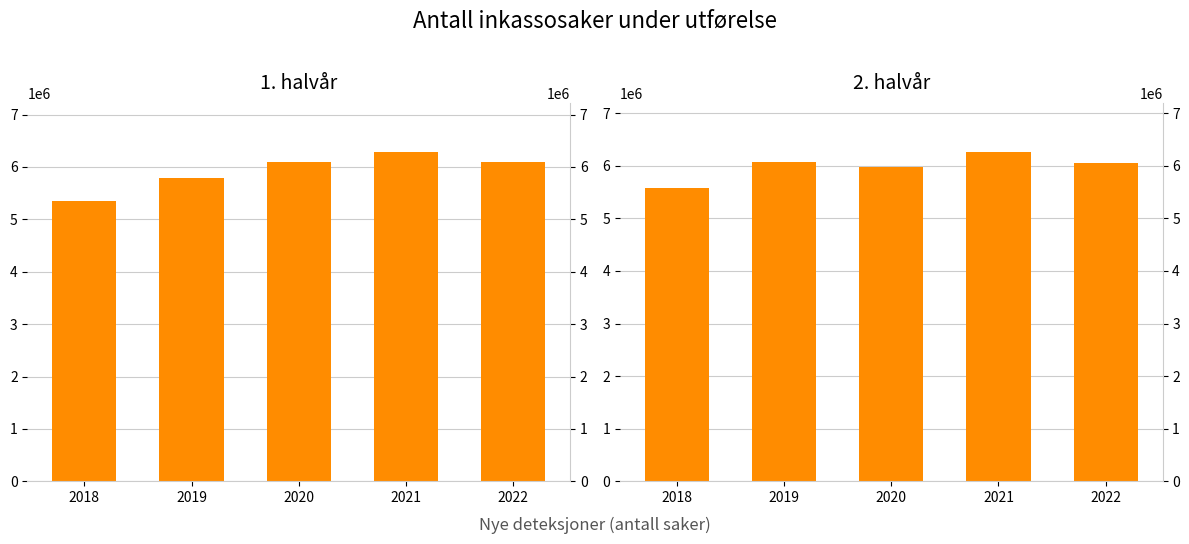

At which label does 2. halvår reach its peak?

2021